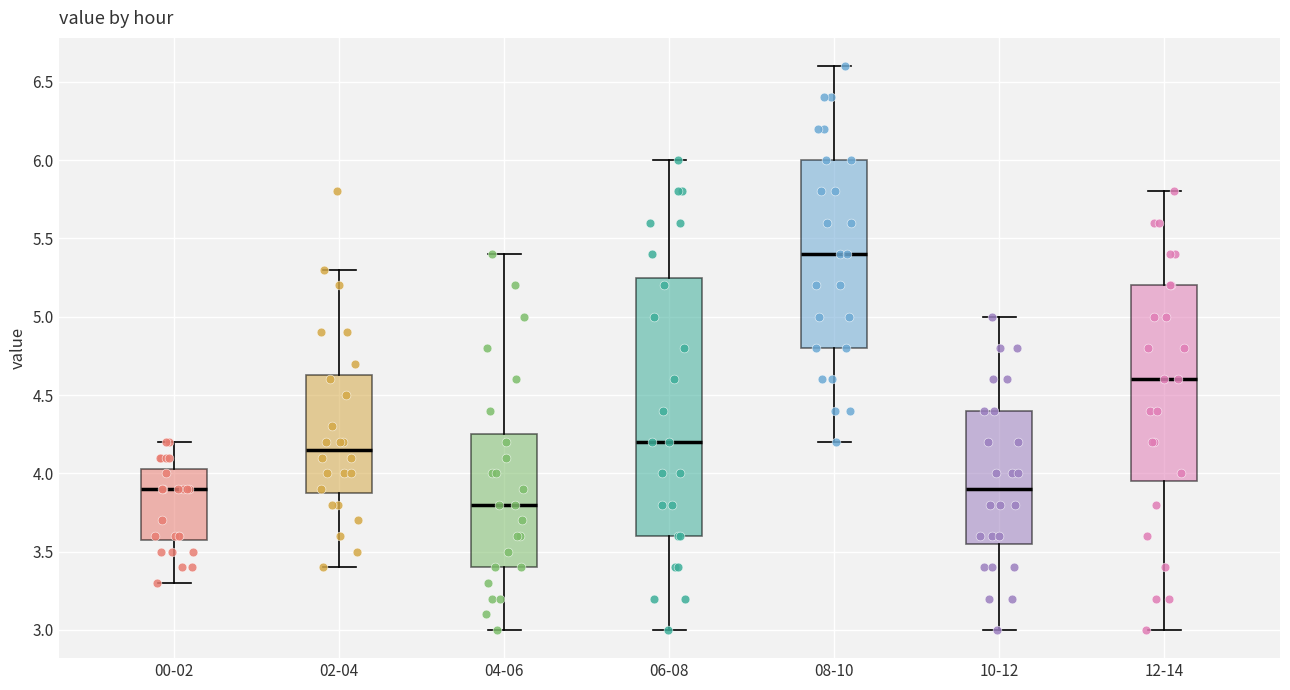

Where is the lower edge of the box for 02-04 on the y-axis? The values are not printed on the chart, so give them approximately, as read against the axis.

3.90